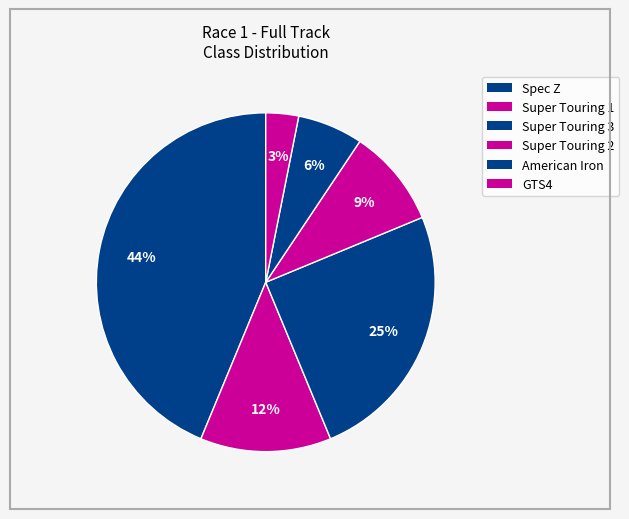

The Super Touring 2 slice represents 9% of the pie. True or false?

True